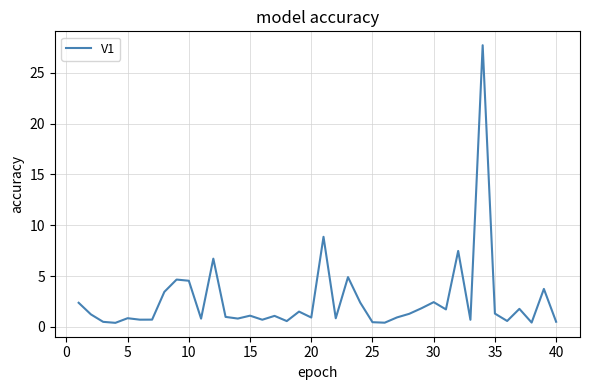

What is the maximum value shown in the chart?

27.7